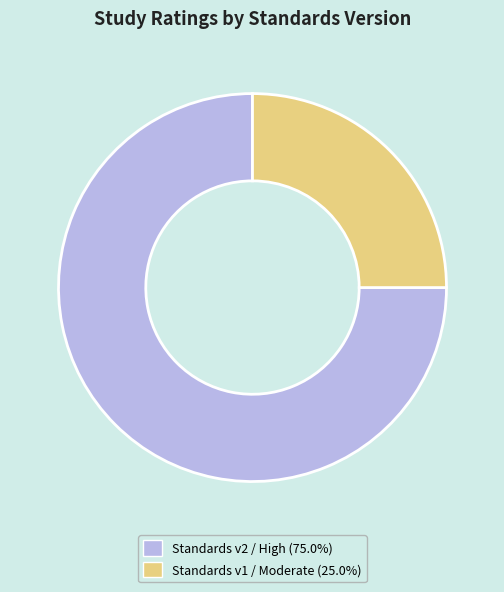

Is there any slice that represents more than half of the pie?

Yes